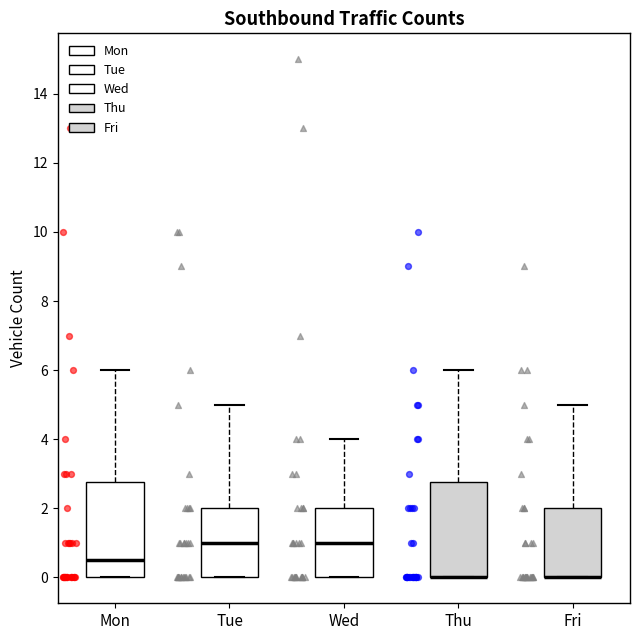

Reading left to right, read every box against the y-axis: the position of its median line, the range the box covers, and the ends of its whiskers. The values are not printed on the chart, so give them approximately, as read against the axis.

Mon: median 0.6, box 0.0 to 2.8, whiskers 0.0 to 6.0
Tue: median 1.0, box 0.0 to 2.0, whiskers 0.0 to 5.0
Wed: median 1.0, box 0.0 to 2.0, whiskers 0.0 to 4.0
Thu: median 0.0 (drawn on the box's lower edge), box 0.0 to 2.8, whiskers 0.0 to 6.0
Fri: median 0.0 (drawn on the box's lower edge), box 0.0 to 2.0, whiskers 0.0 to 5.0